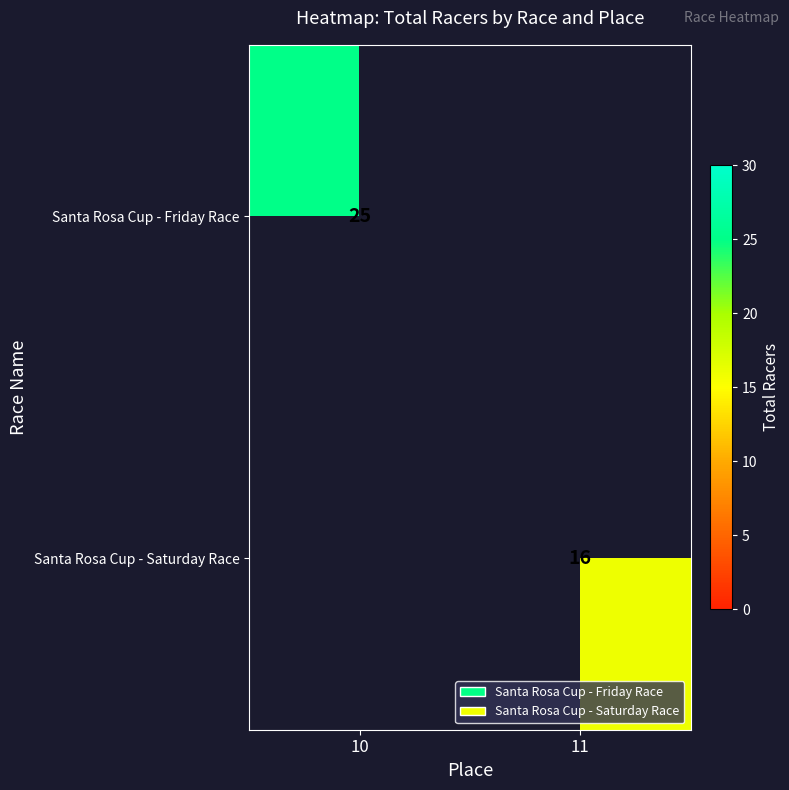

The value of Santa Rosa Cup - Friday Race at 10 is 35. True or false?

False